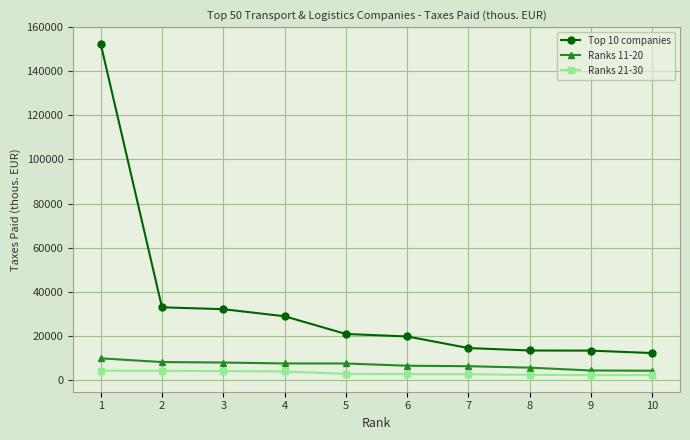

What is the minimum value for Ranks 21-30?

2182